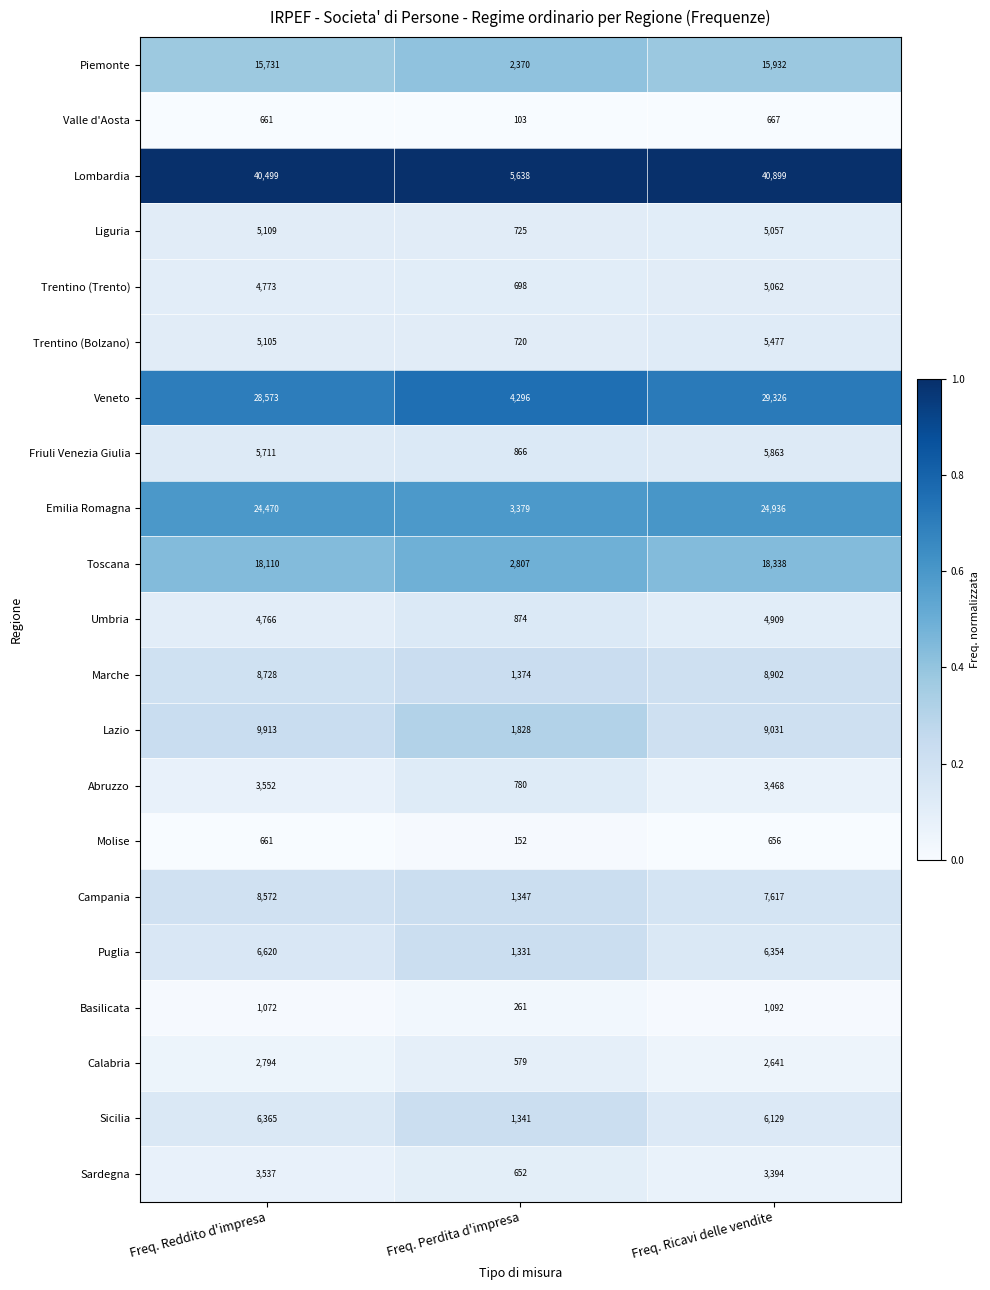

Which series has the widest spread of values?

Lombardia